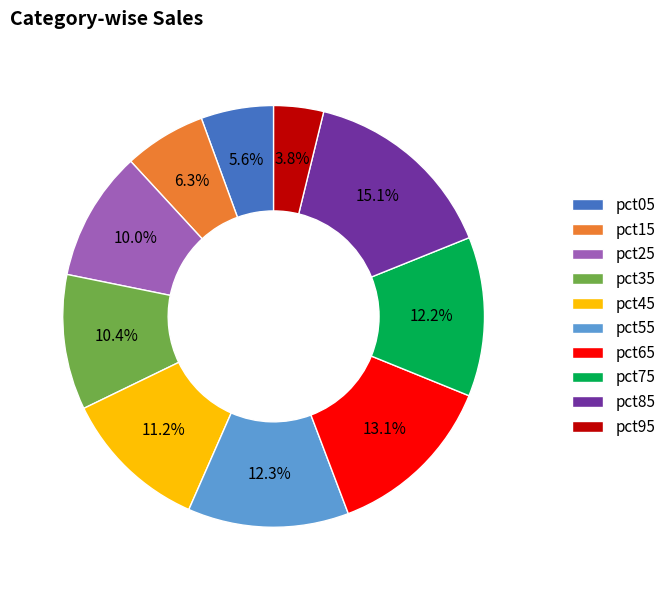

How many segments does this pie chart have?

10